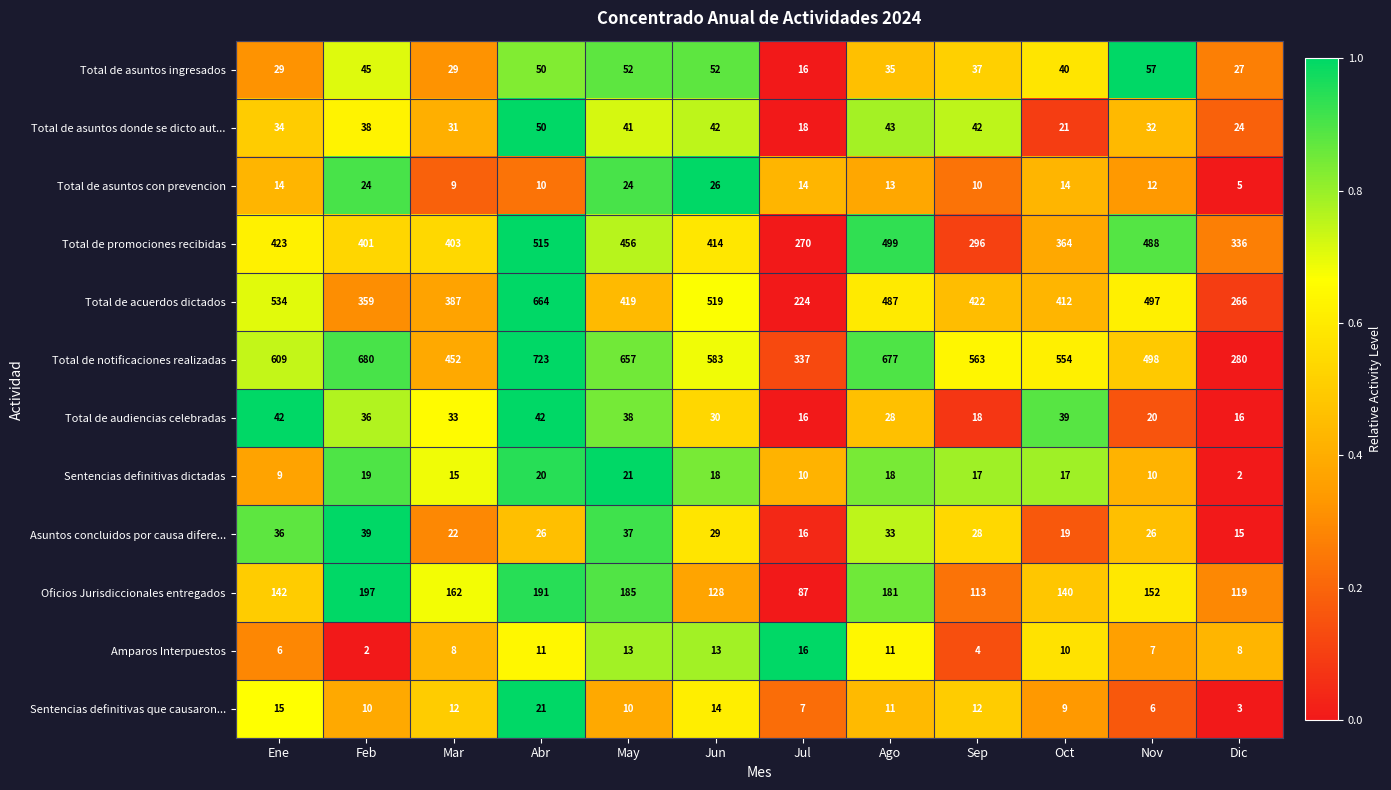

Which series has the largest range (max minus min)?

Total de notificaciones realizadas